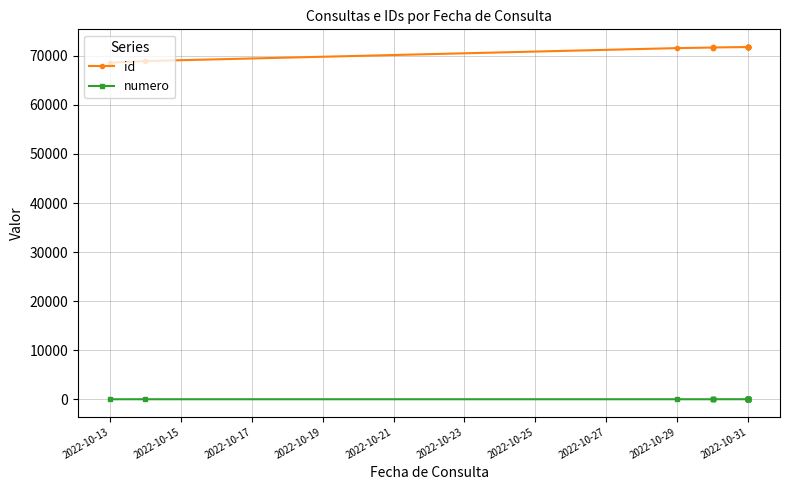

What is the lowest value of the id series?

68600